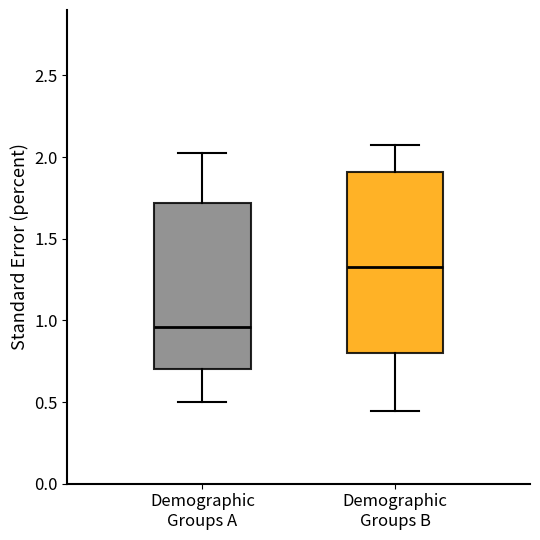

Where is the upper edge of the box for Demographic Groups B on the y-axis? The values are not printed on the chart, so give them approximately, as read against the axis.

1.90